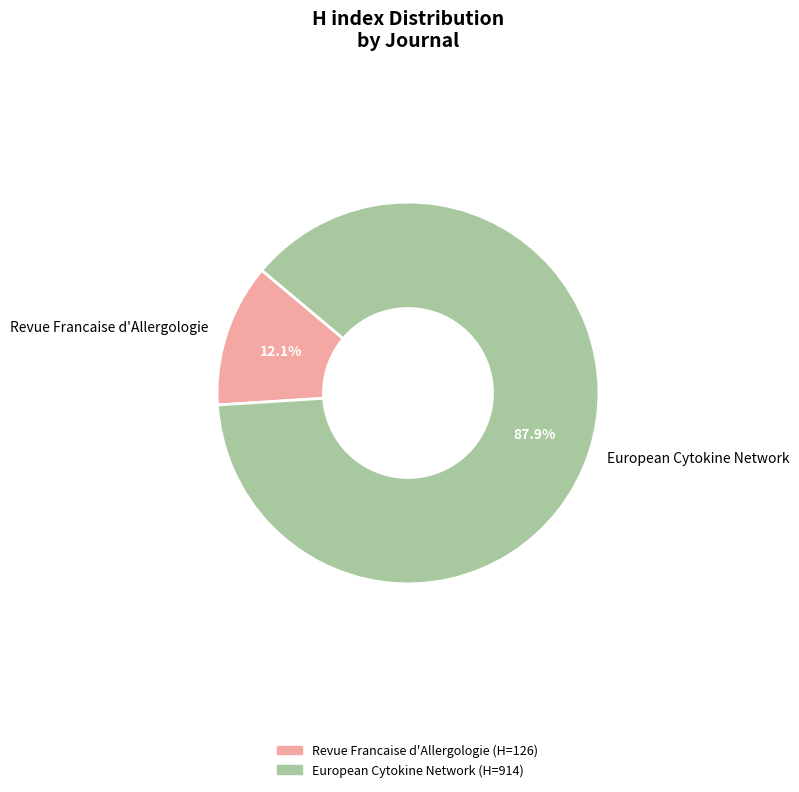

What is the total percentage of Revue Francaise d'Allergologie and European Cytokine Network?

100.0%